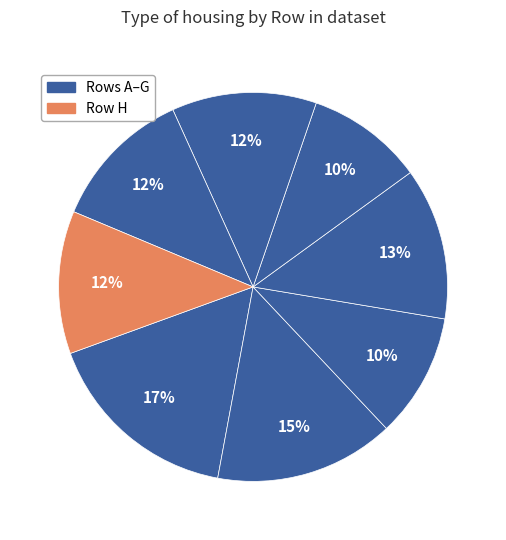

Count the number of slices in the pie.

8